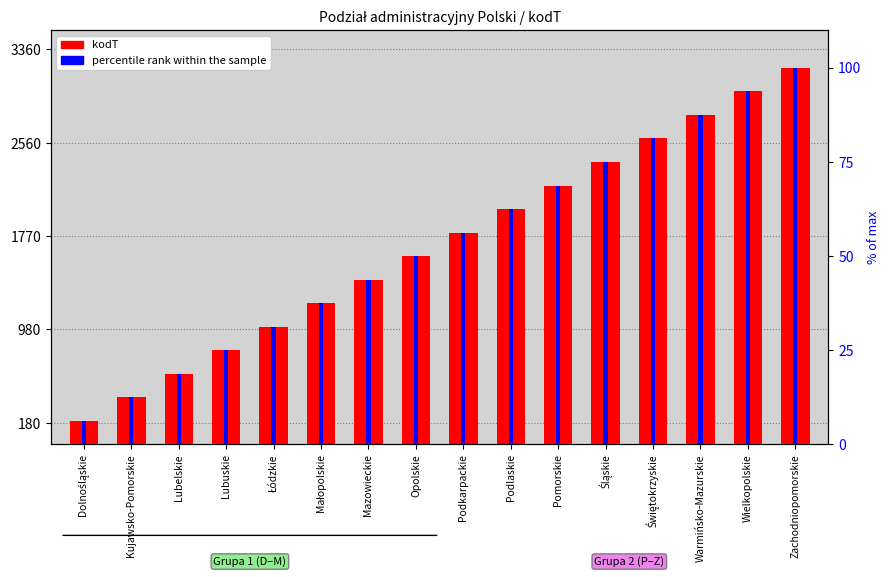

Rank the series by their average value, from lowest to highest.

percentile rank within the sample, kodT